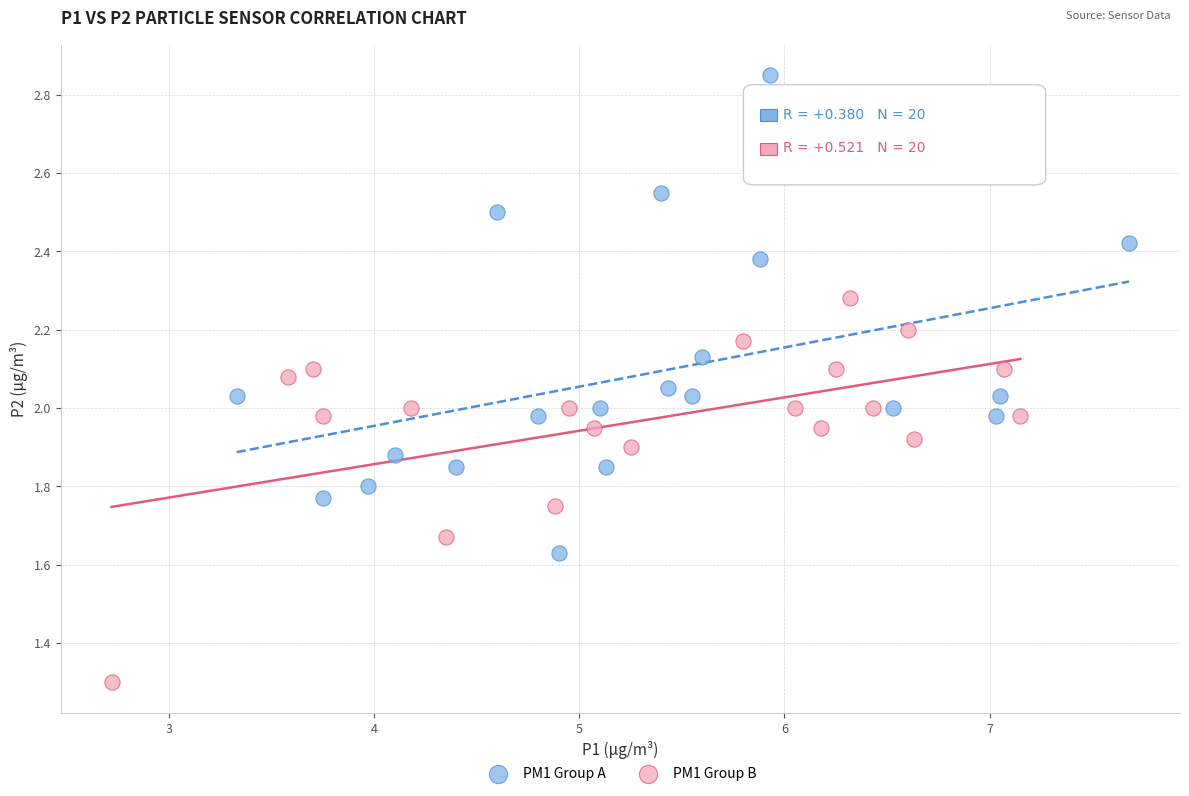

What are all the series names shown in the legend?

PM1 Group A, PM1 Group B